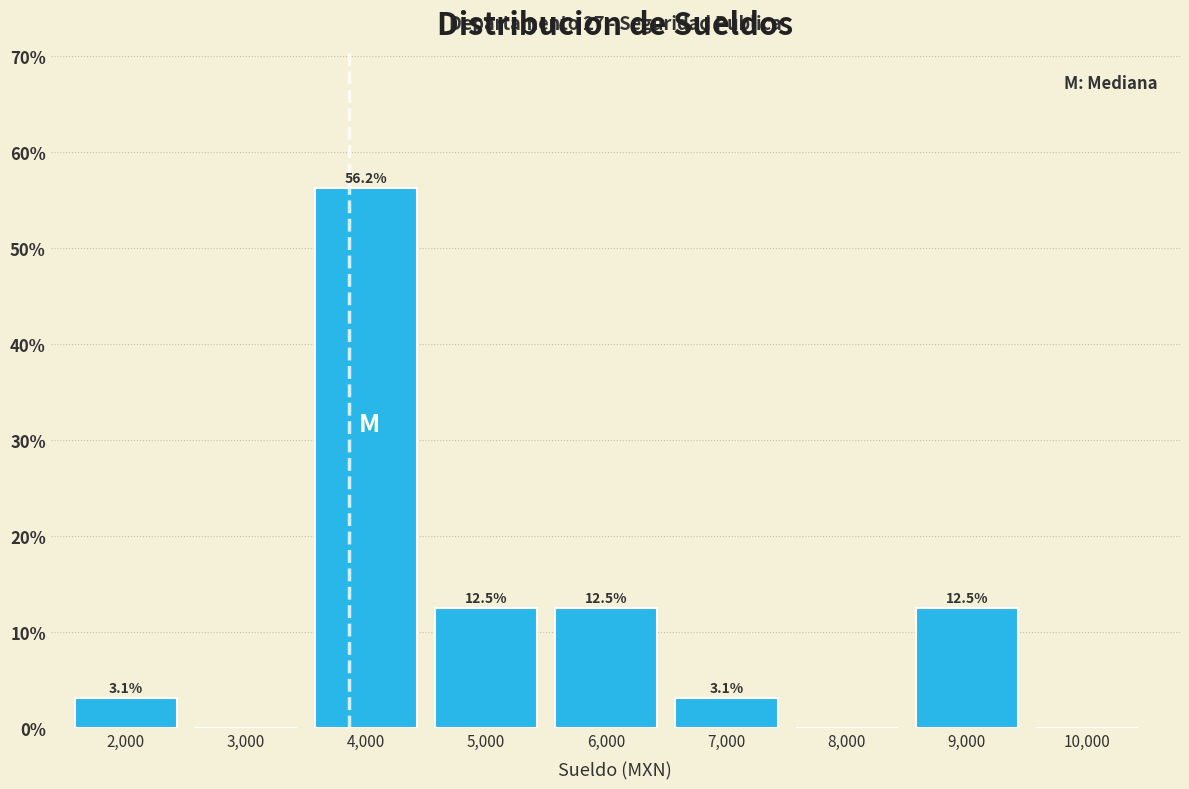

What is the change in value from 3,000 to 5,000?

+12.5